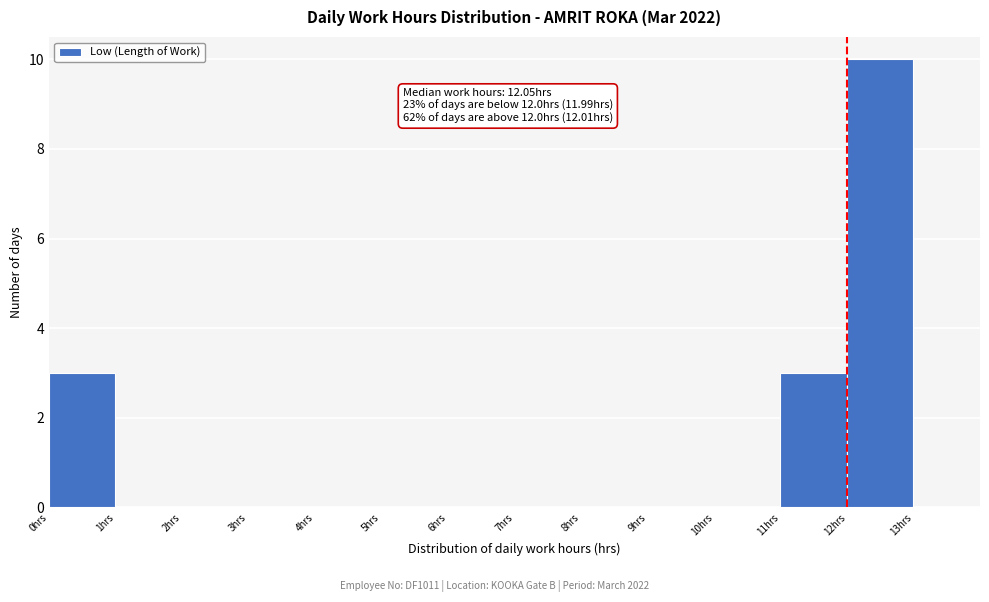

Over which range of the x-axis is the bar tallest?

12 to 13